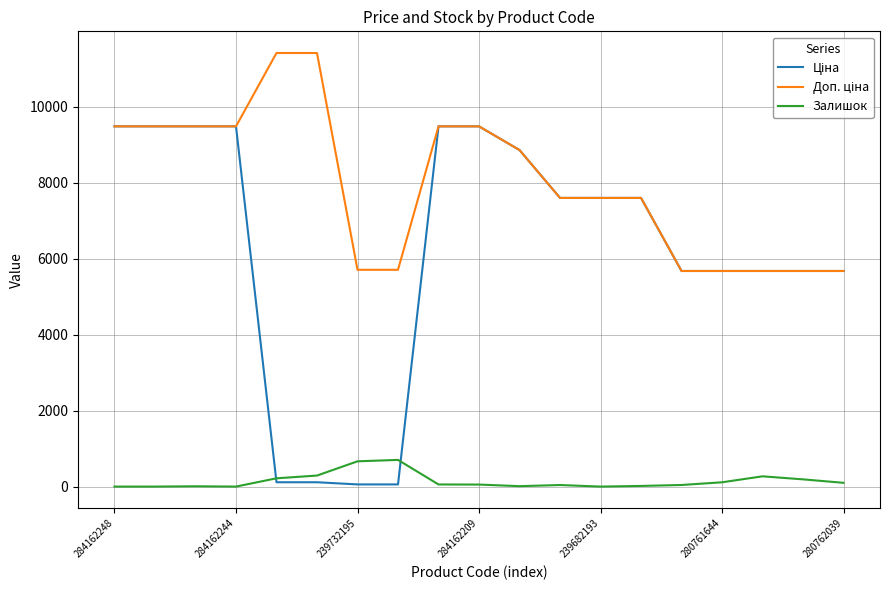

What is the maximum value shown in the chart?

11410.0